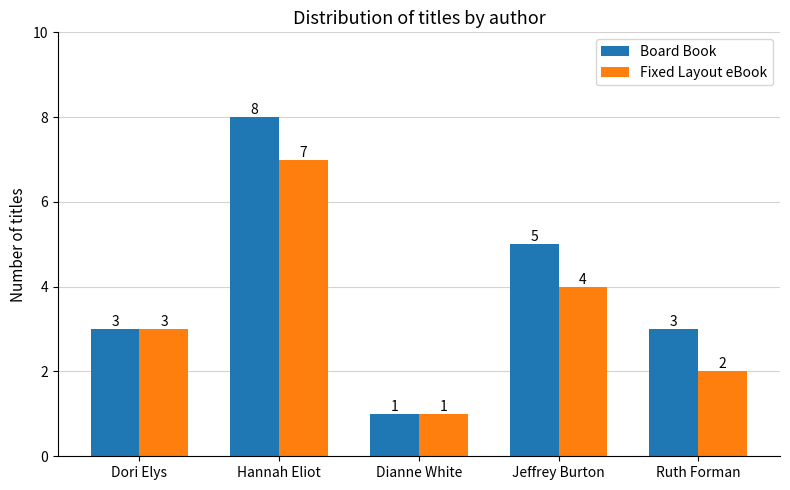

List the series in order of their overall mean, lowest first.

Fixed Layout eBook, Board Book